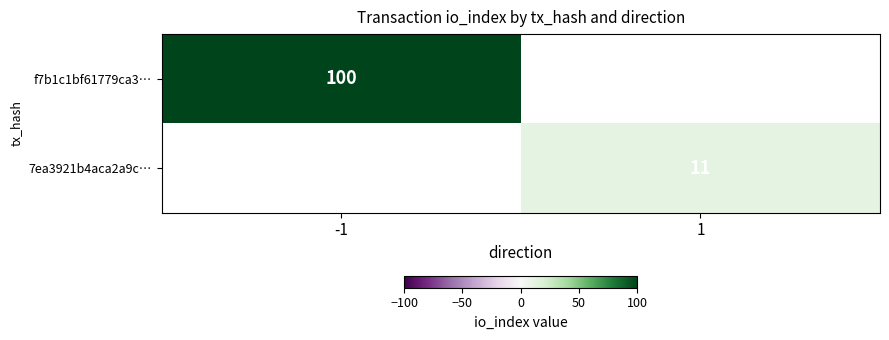

How many distinct data groups are displayed?

2